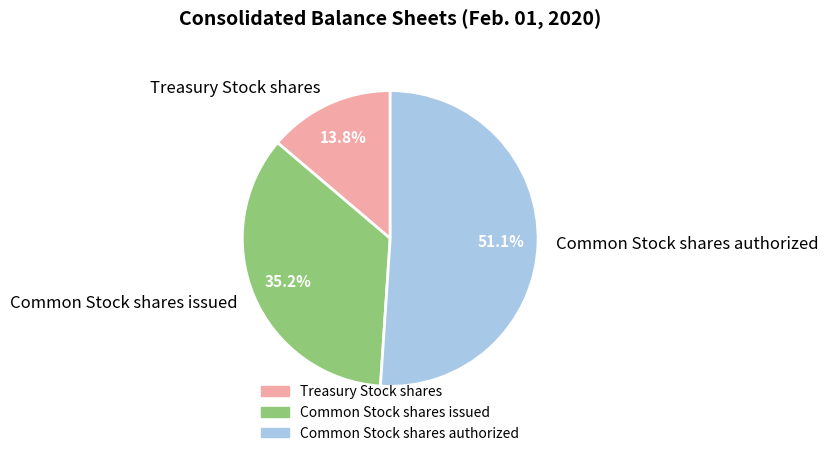

What percentage is the Common Stock shares authorized slice, to the nearest percent?

51%